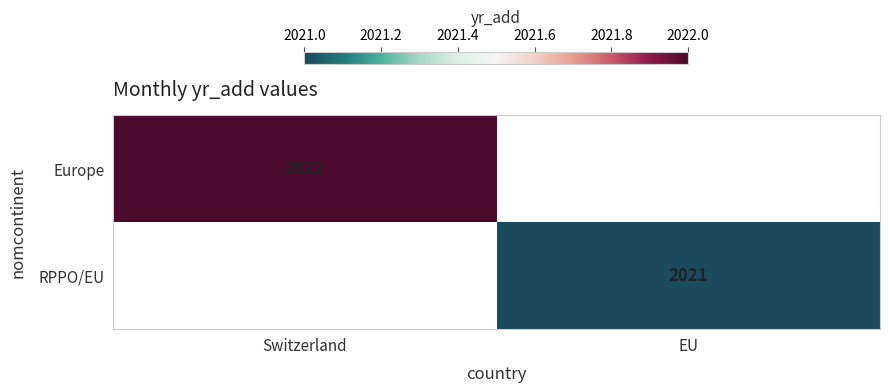

At which category does the chart reach its minimum across all series?

EU